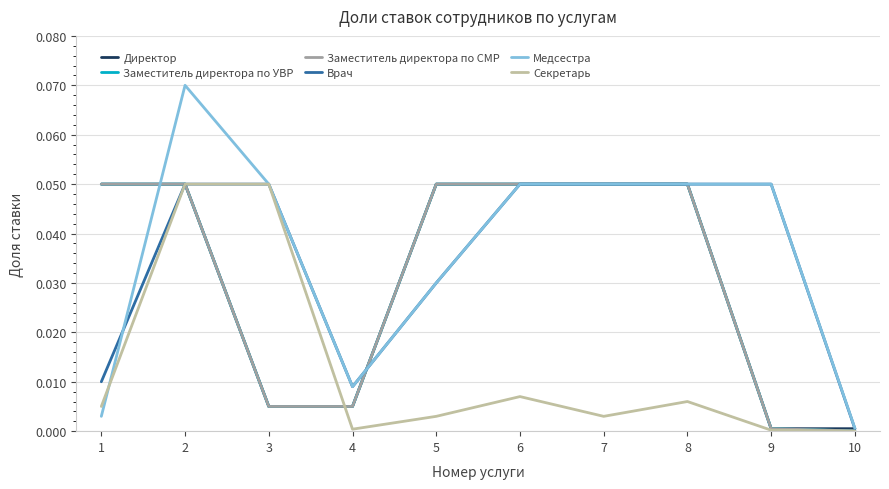

Does the chart display data point markers on the line(s)?

No